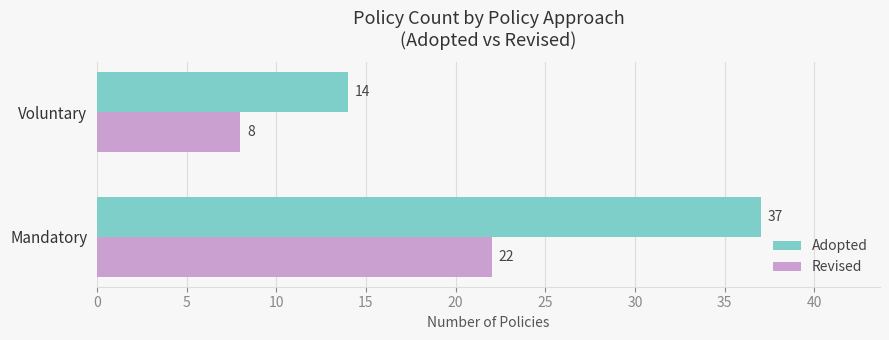

At which label does Revised reach its minimum?

Voluntary